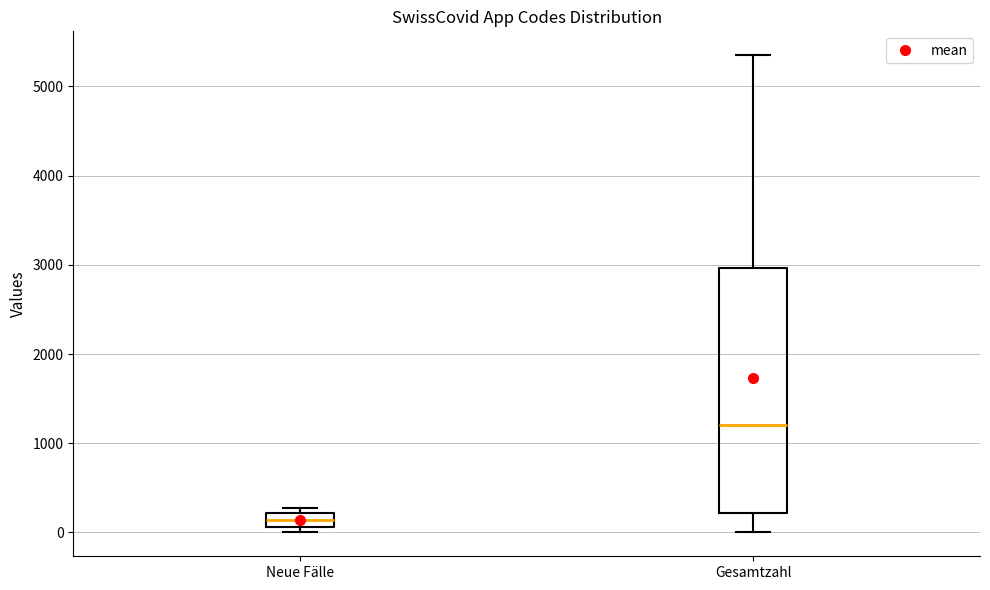

Which box is the tallest, from its lower edge to its upper edge?

Gesamtzahl